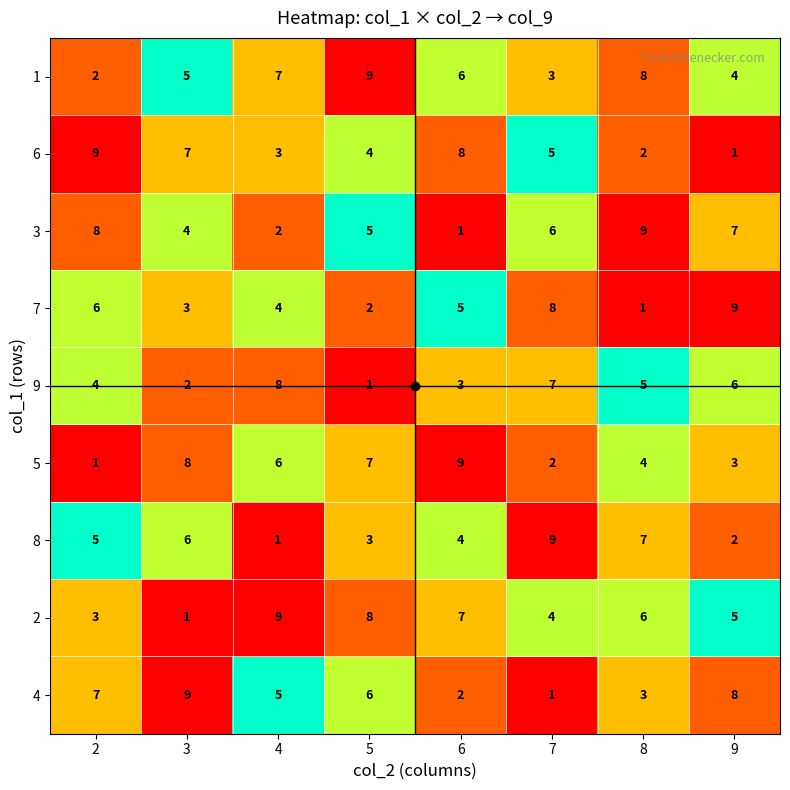

What is the difference between the second highest and second lowest values in the 4 series?

6